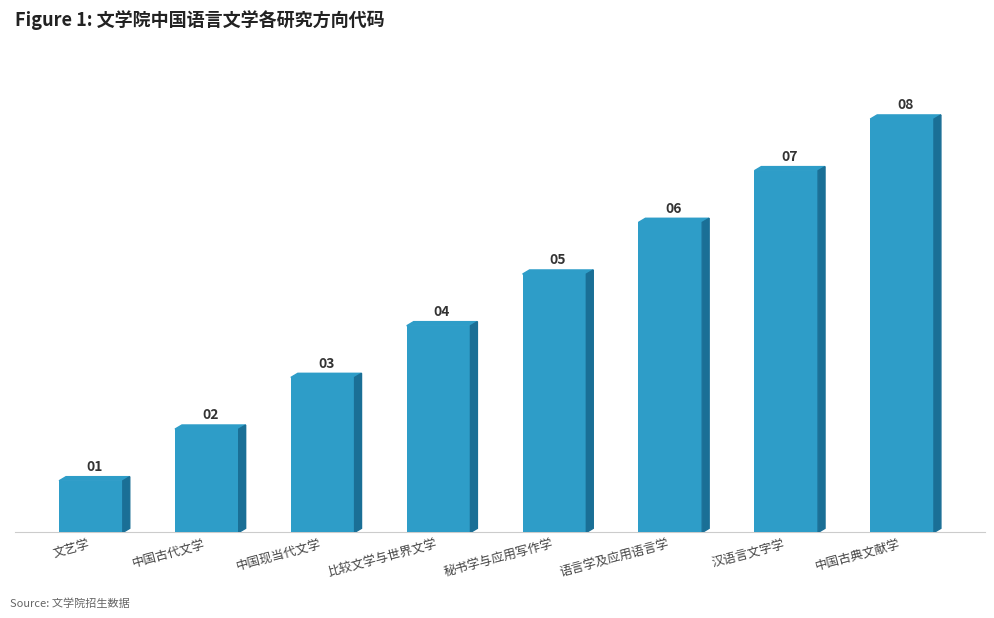

At which label is the value closest to 4?

比较文学与世界文学